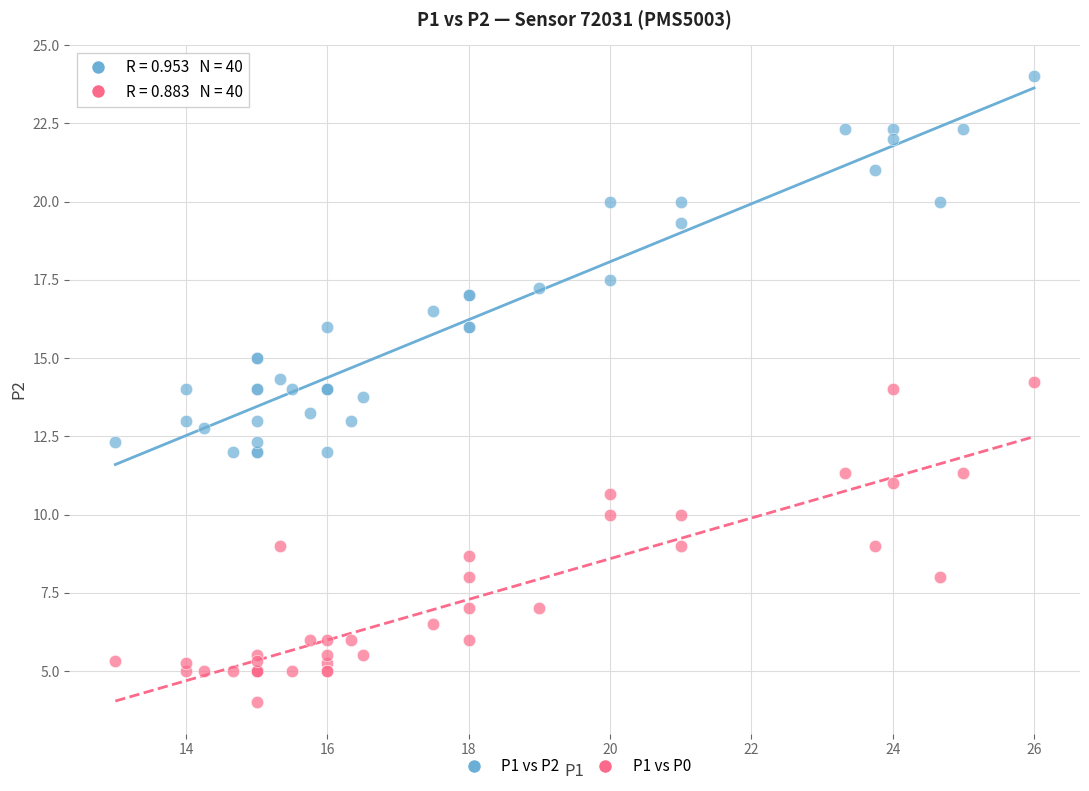

Which series contains the lowest Y value?

P1 vs P0